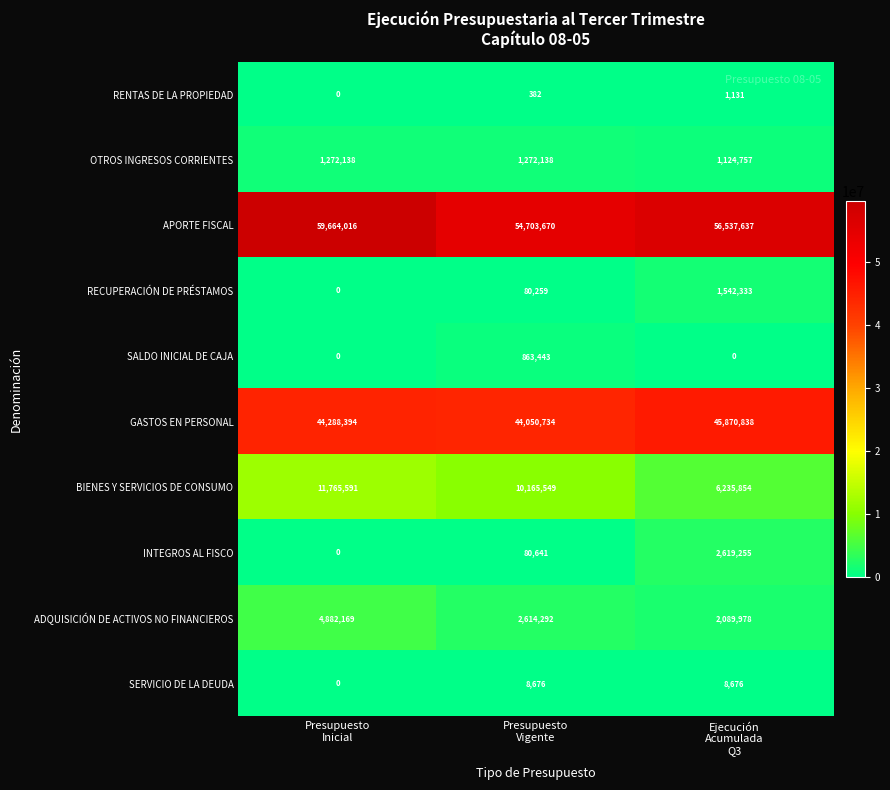

What is the maximum value for ADQUISICIÓN DE ACTIVOS NO FINANCIEROS?

4882169